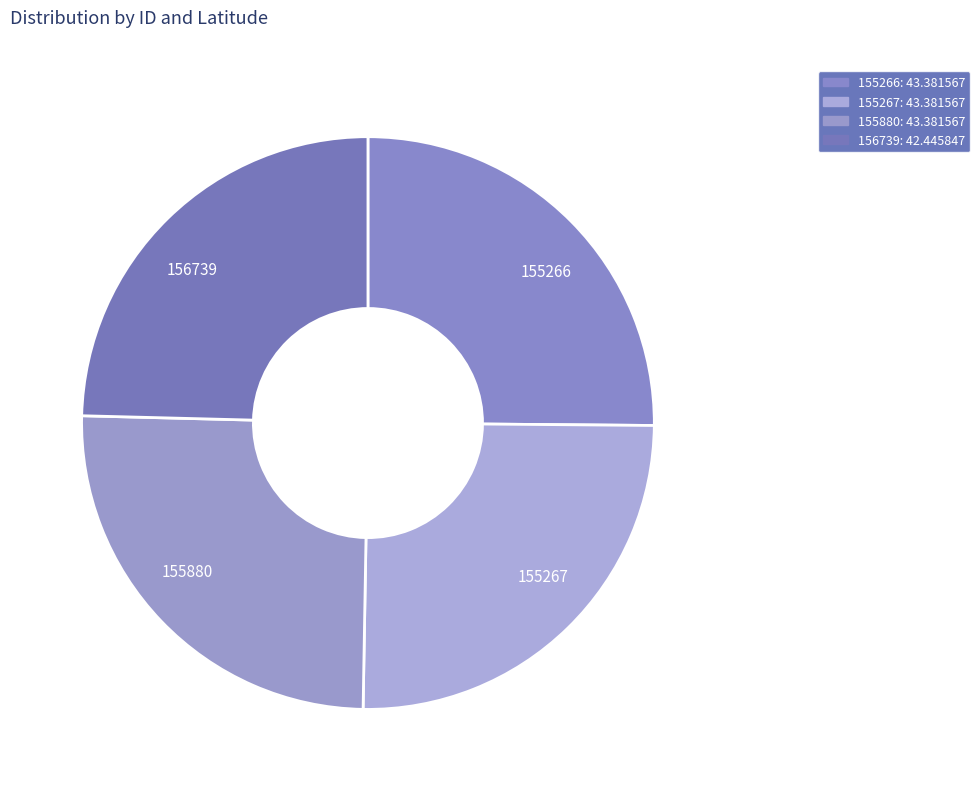

Is the sum of 155266 and 156739 greater than half?

No